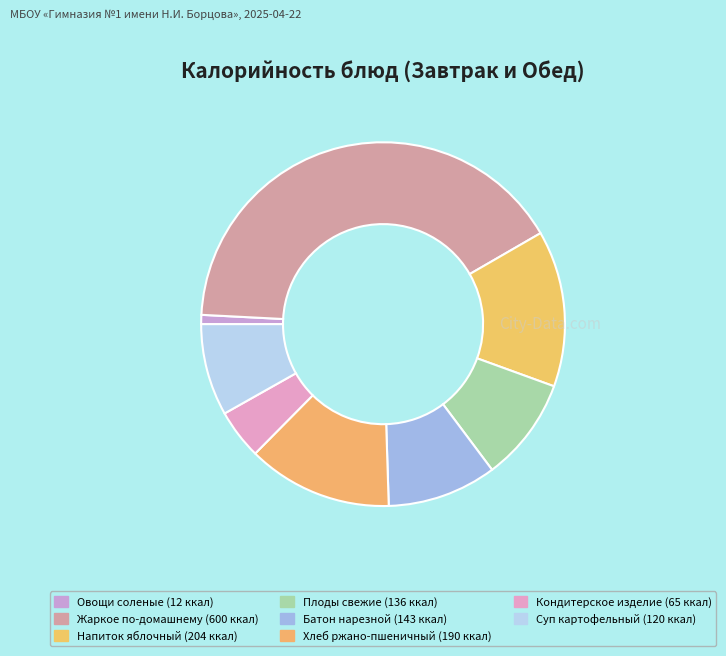

Count the number of slices in the pie.

8